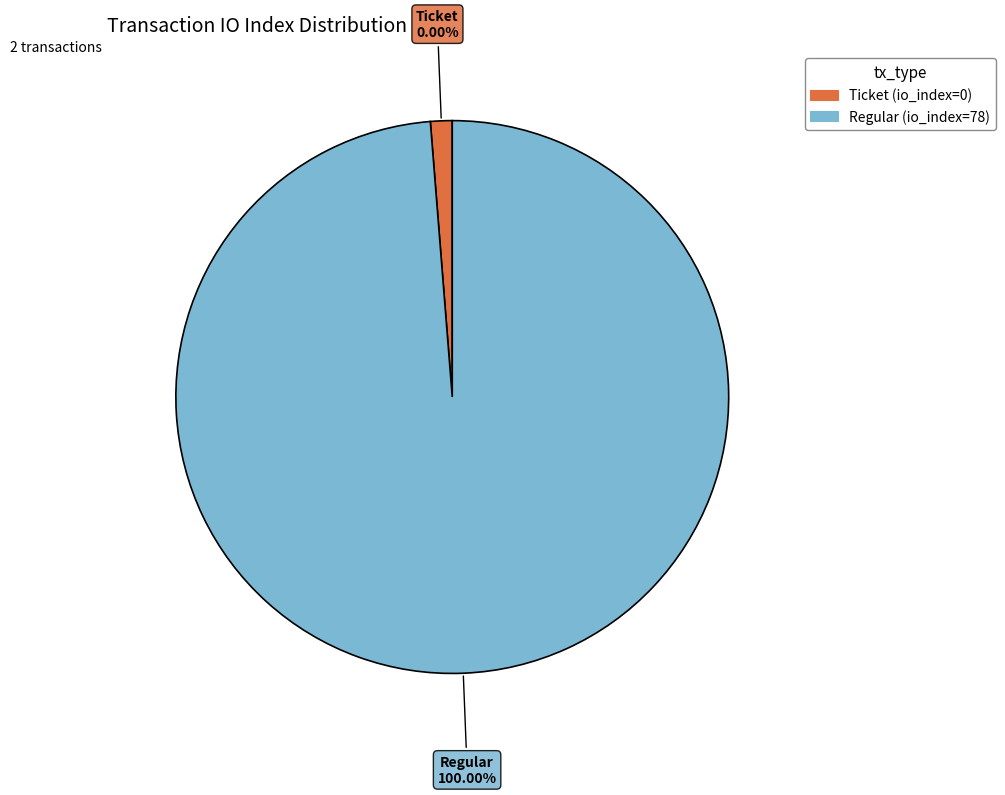

Is the sum of Ticket (io_index=0) and Regular (io_index=78) greater than half?

Yes